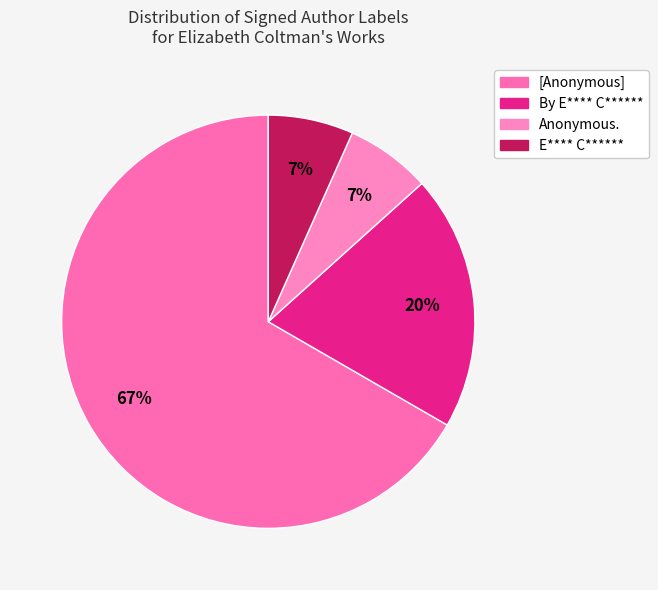

Count the number of slices in the pie.

4